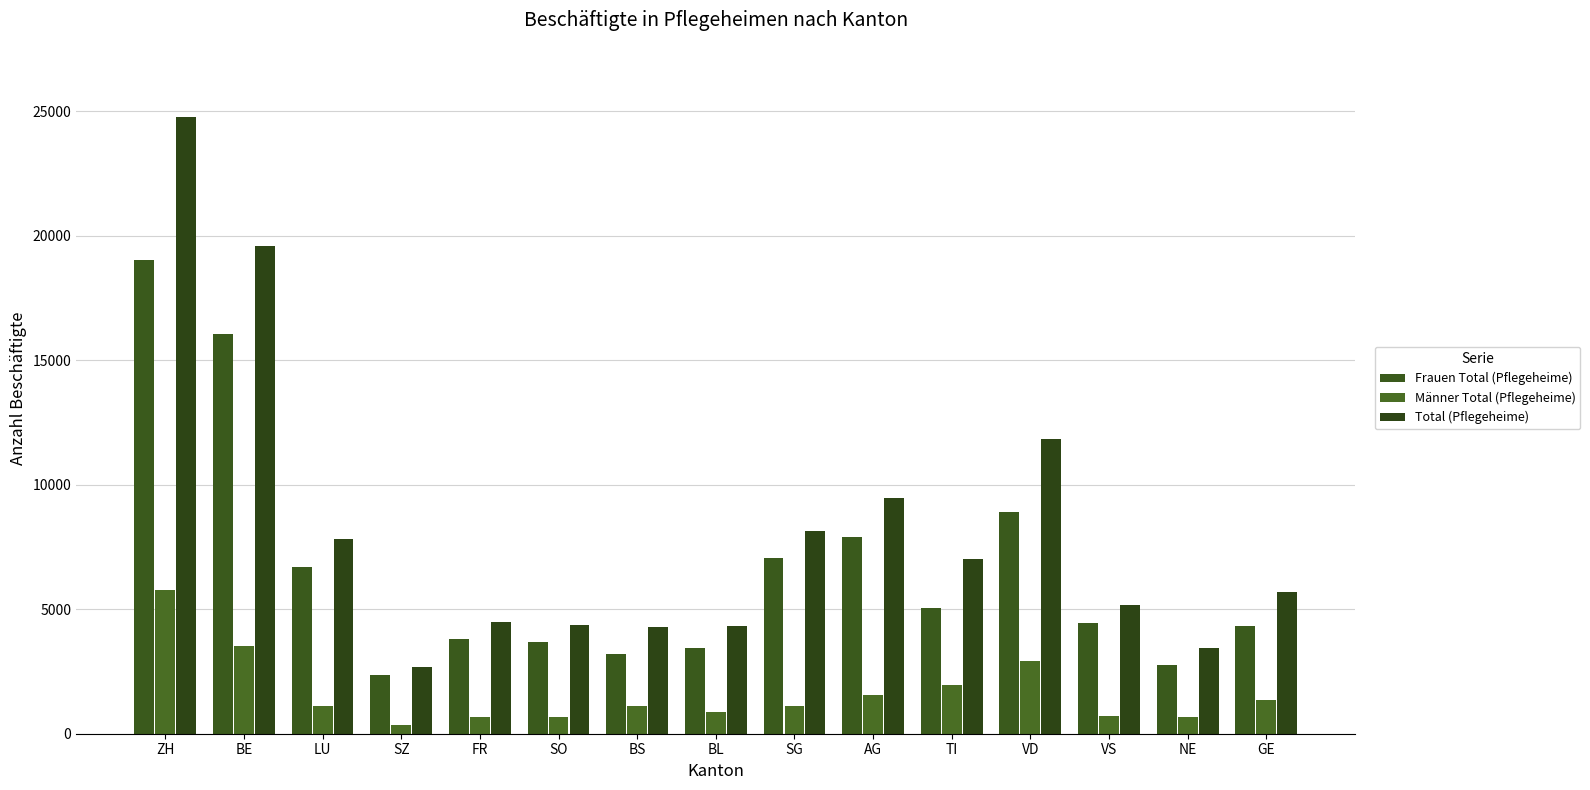

What is the sum of the Männer Total (Pflegeheime) values at AG and LU?

2677